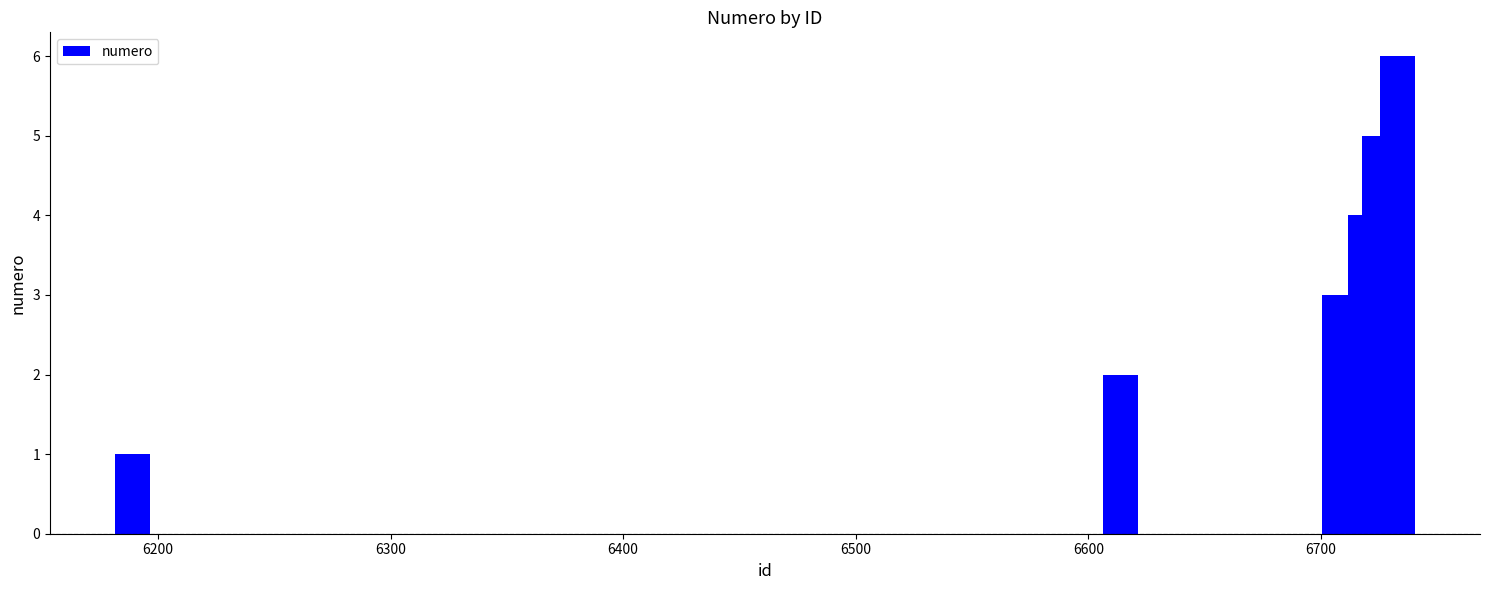

Reading left to right, transcribe all the data shown in this chart.

1	2	3	4	5	6